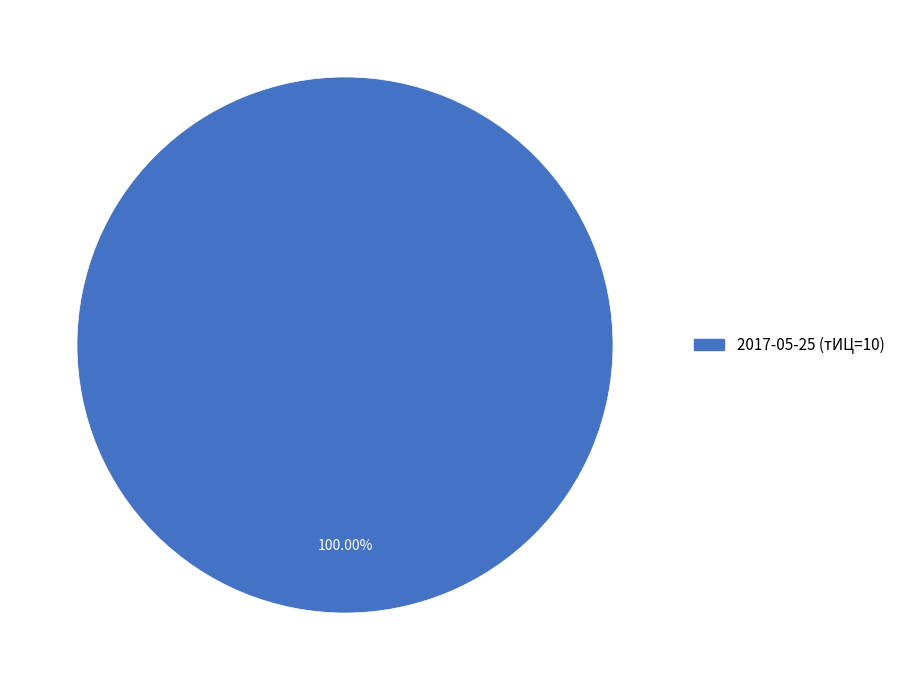

Is there a majority slice in this chart?

Yes